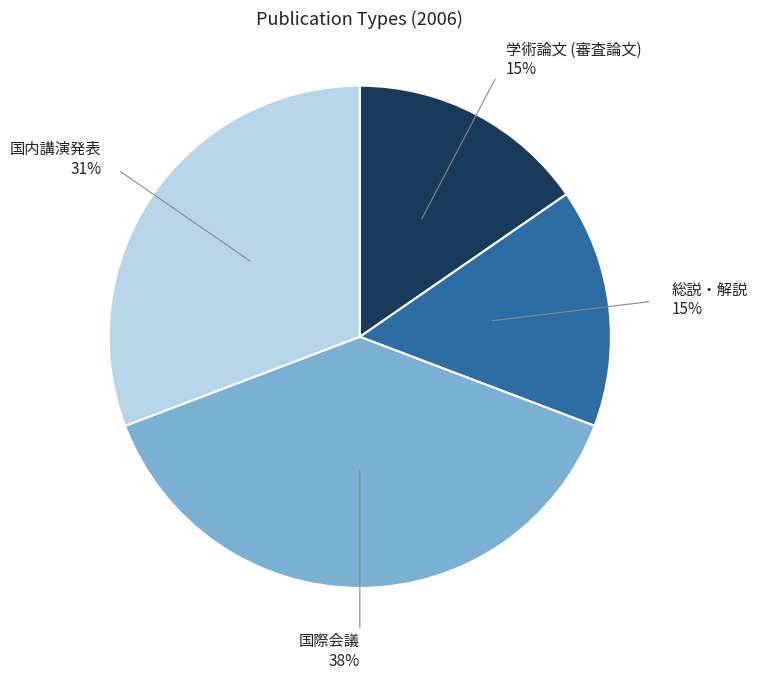

To the nearest percent, what is the average slice percentage?

25%